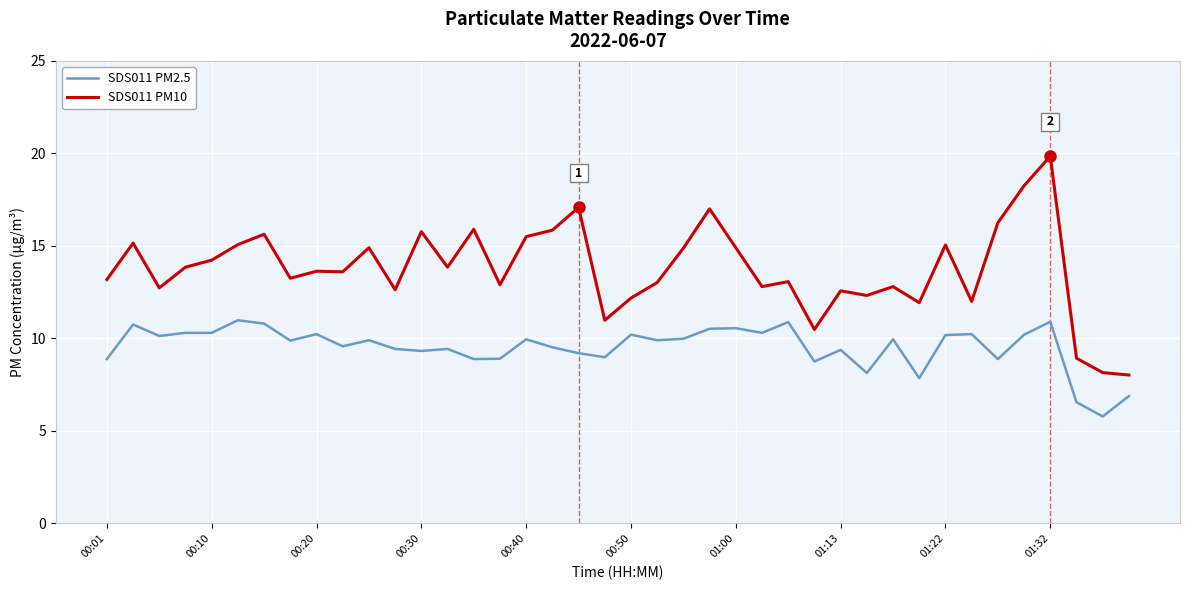

Does the chart have visible grid lines?

Yes